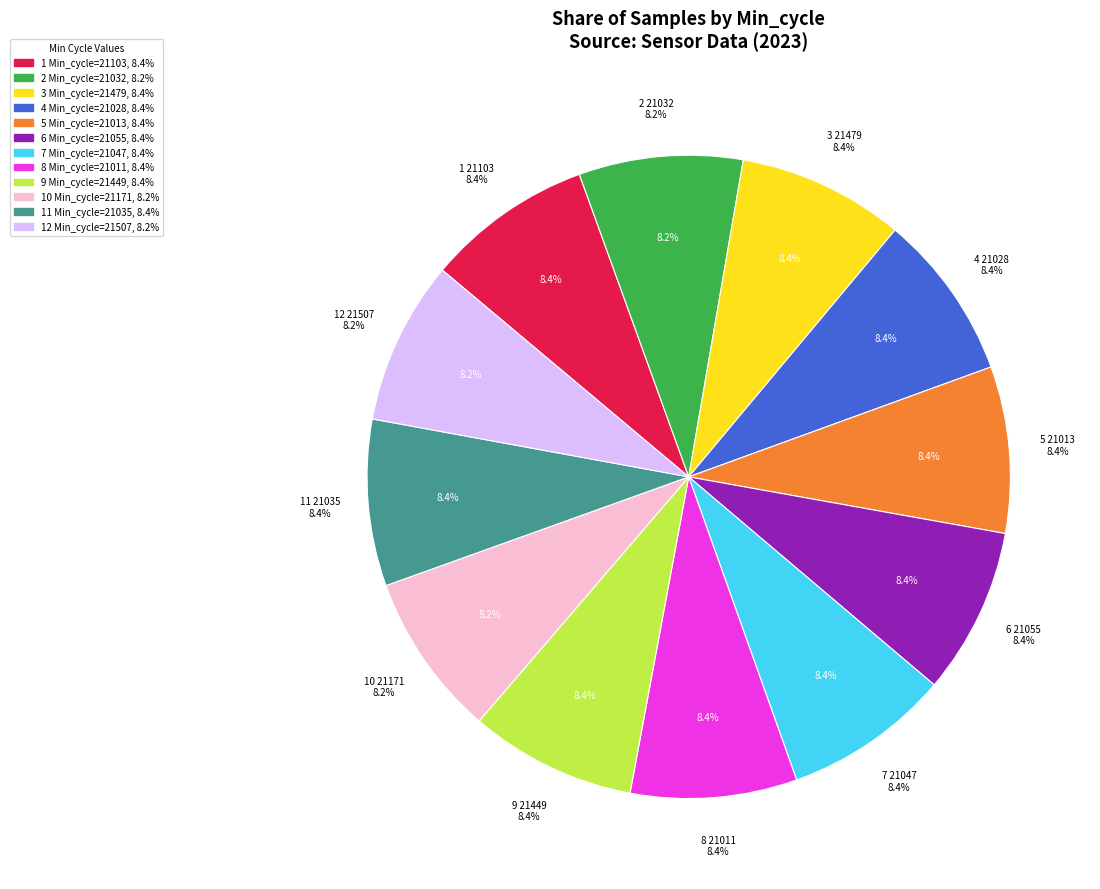

Is 80 the majority of the pie?

No